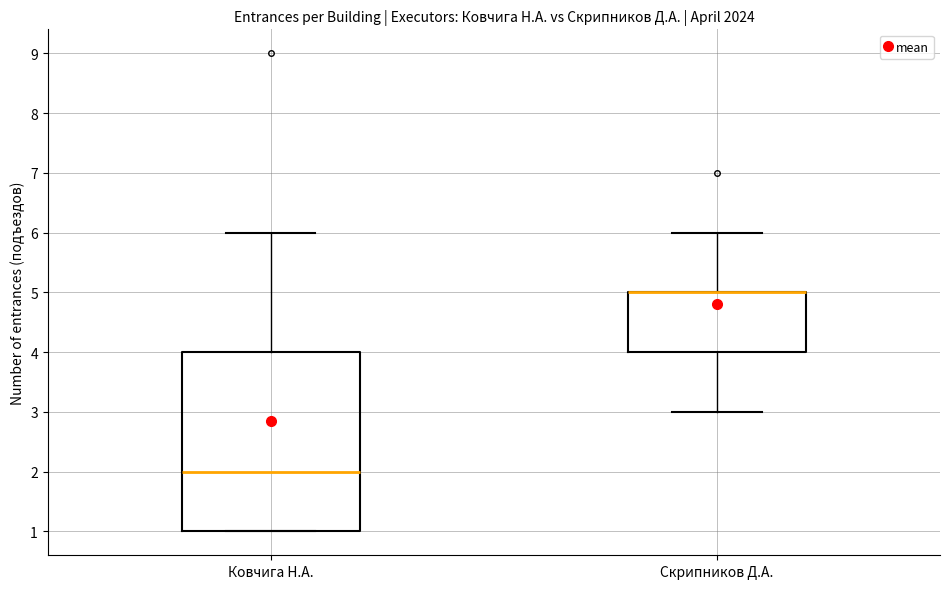

Comparing the boxes themselves (not the whiskers), which one is the tallest?

Ковчига Н.А.